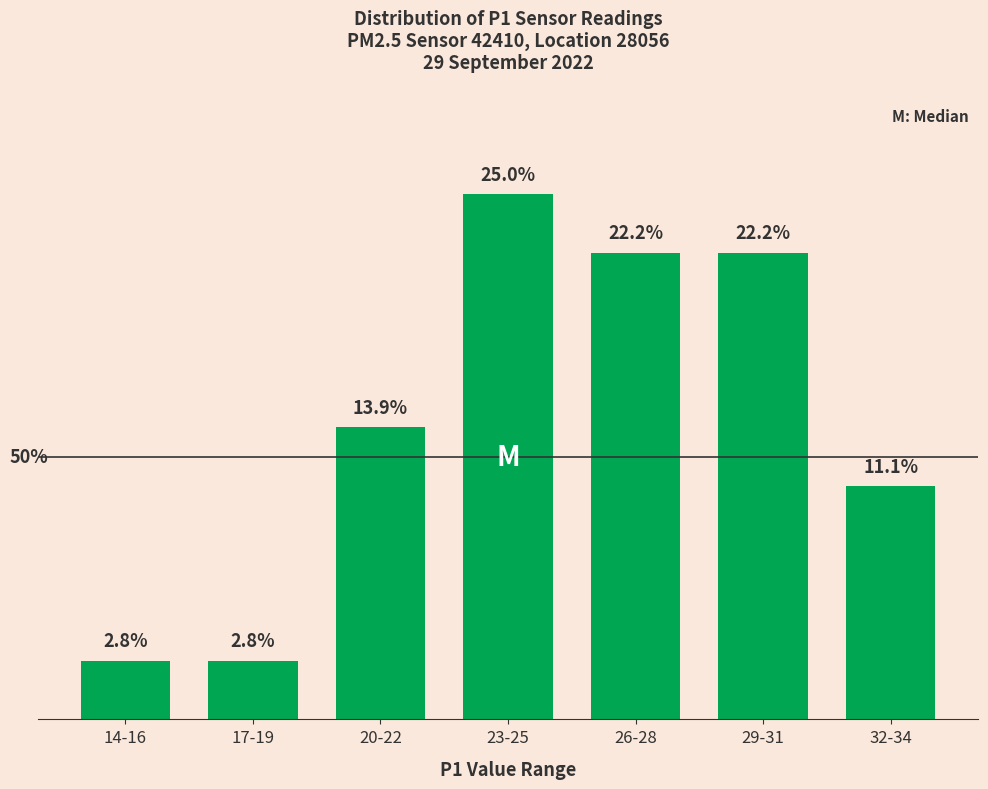

Which has a higher value, 26-28 or 32-34?

26-28